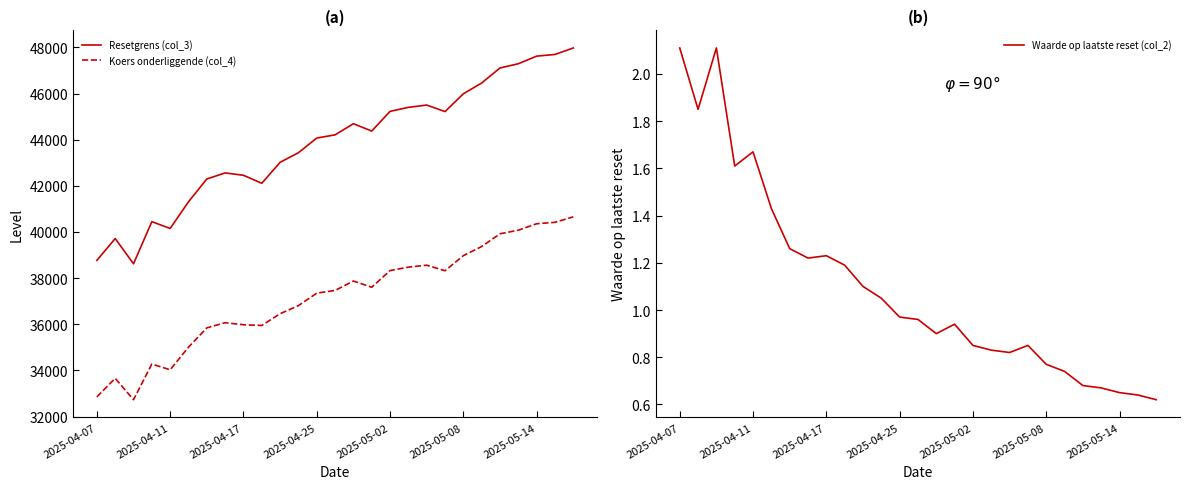

Does the chart have visible grid lines?

No